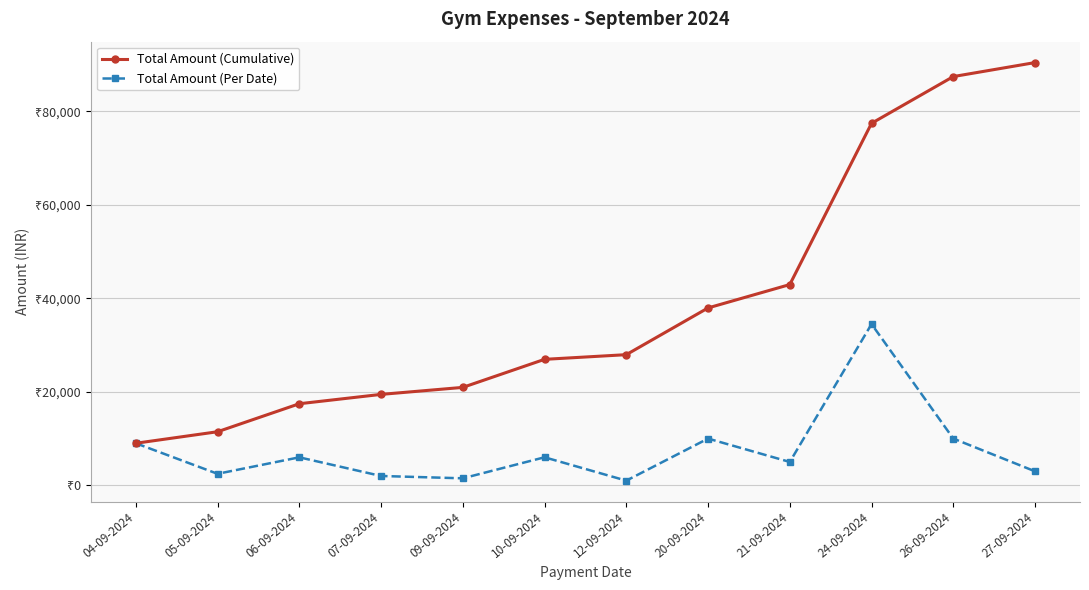

List the series in order of their peak value, lowest first.

Total Amount (Per Date), Total Amount (Cumulative)